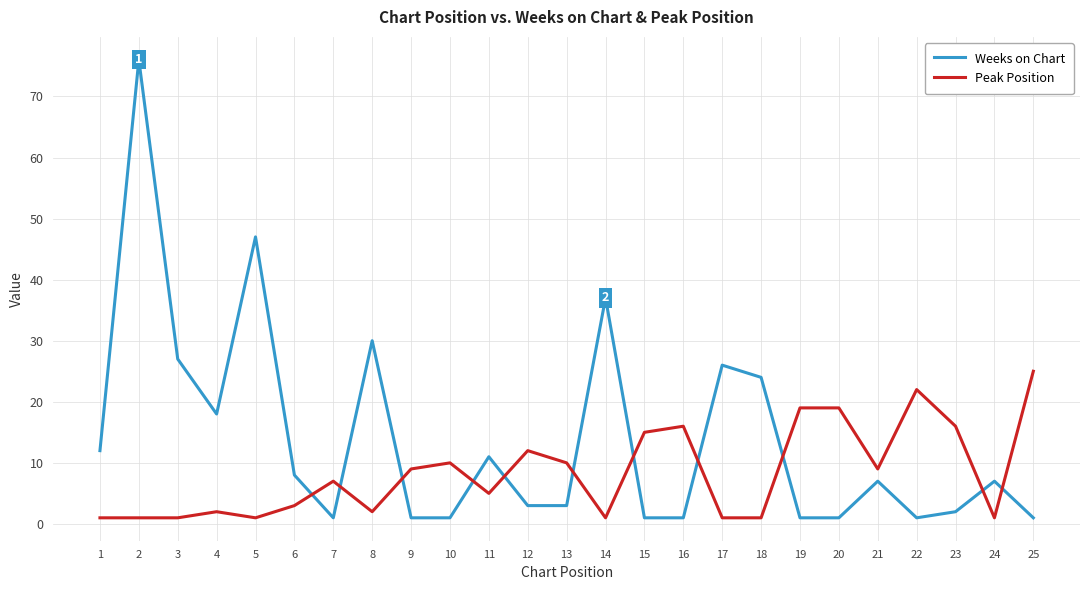

What is the greatest value displayed?

76